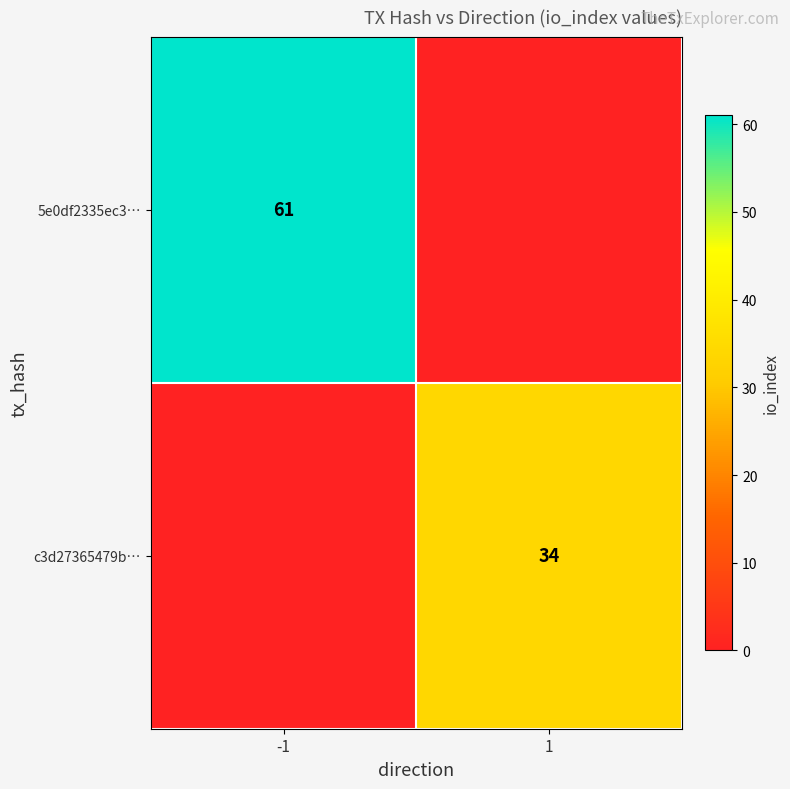

True or false: 5e0df2335ec3… has a value of 61 at -1.

True